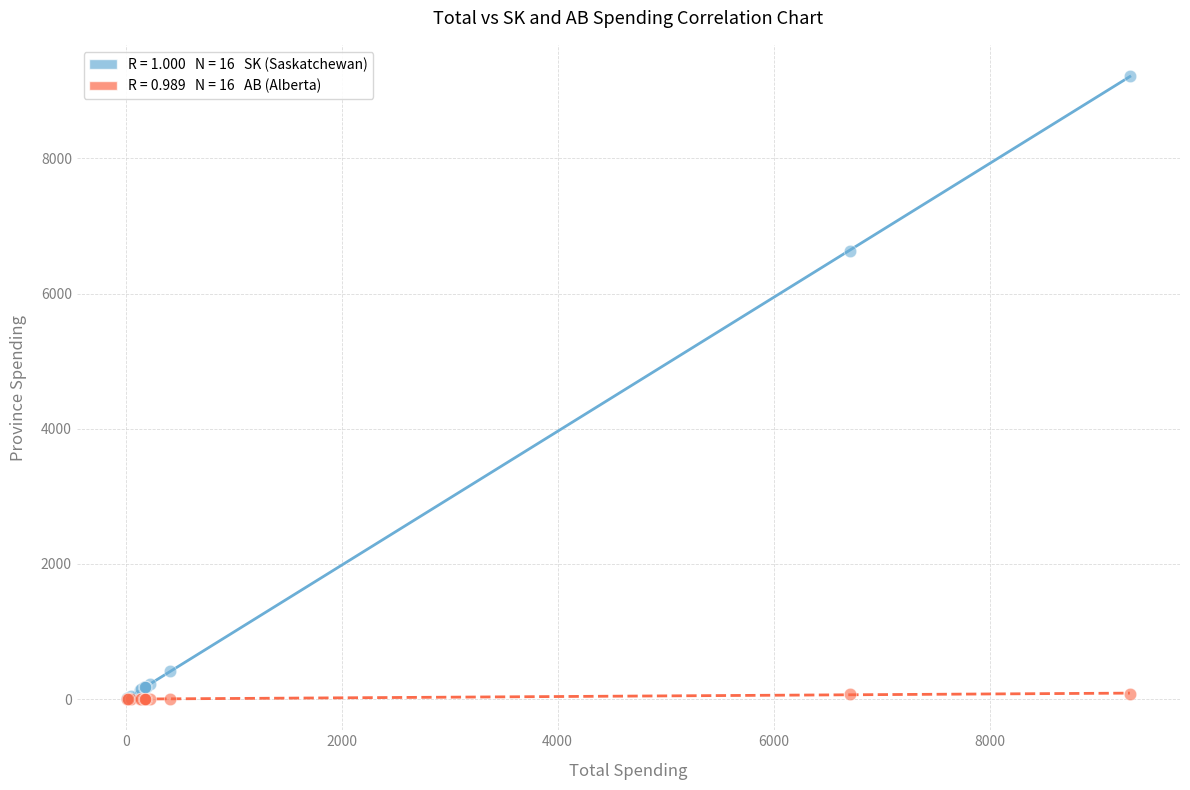

Across all series, what Y value is closest to 4610?

6628.5